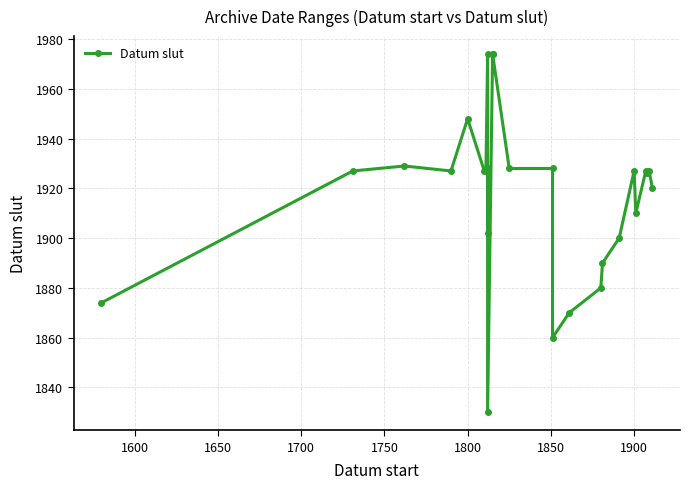

Reading left to right, what are all the values shown in this chart?

1874	1927	1929	1927	1948	1927	1927	1974	1902	1928	1830	1974	1974	1928	1928	1860	1870	1880	1890	1900	1927	1910	1927	1926	1927	1920